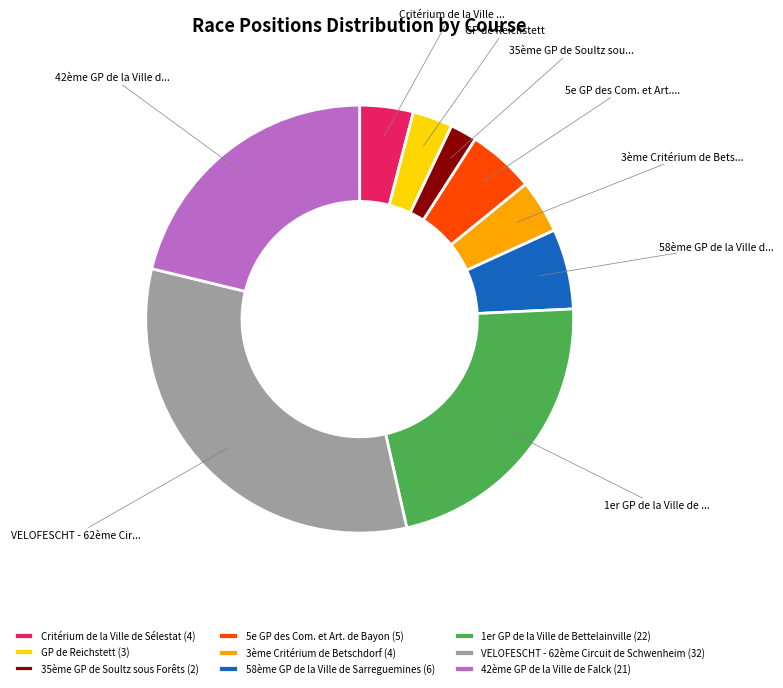

Which has a higher value, 42ème GP de la Ville de Falck or 3ème Critérium de Betschdorf?

42ème GP de la Ville de Falck